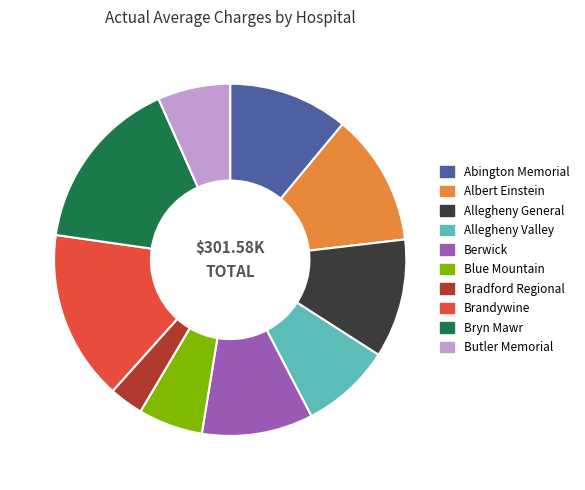

Combined, do Abington Memorial and Berwick account for over 50%?

No